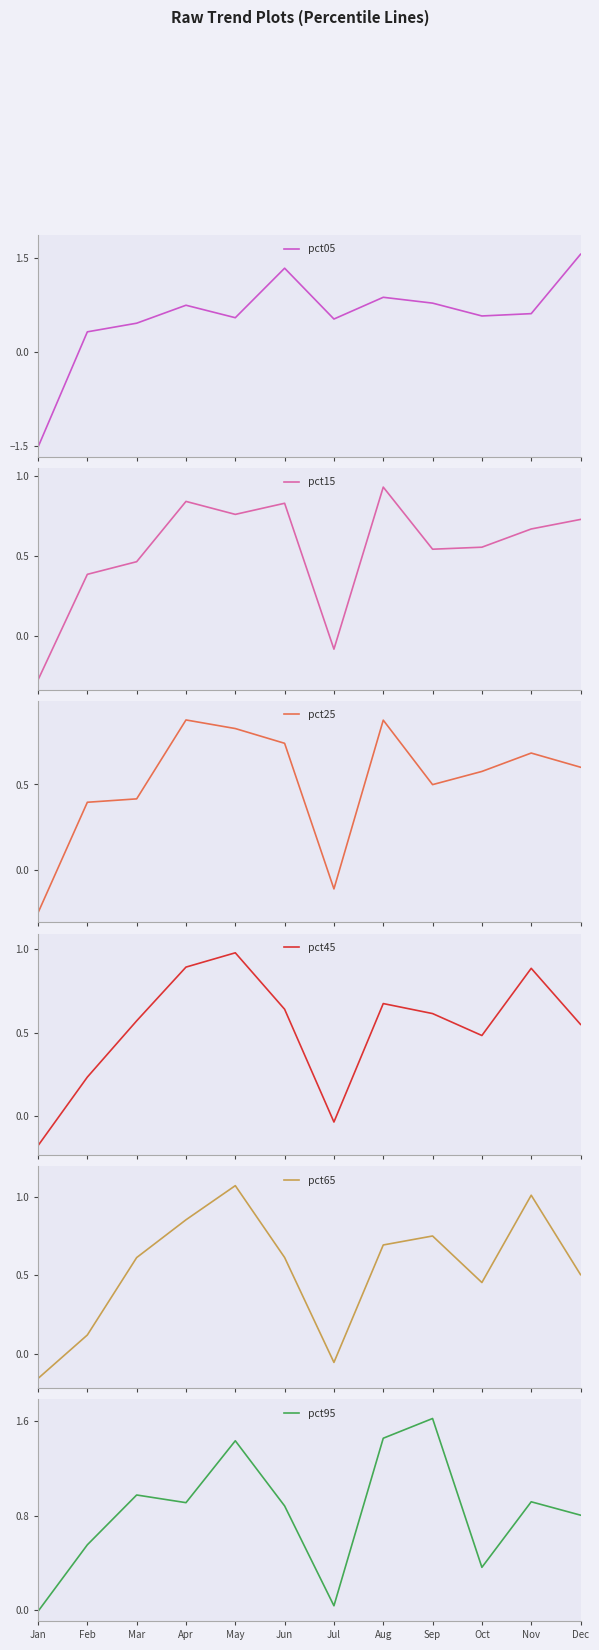

Reading left to right, extract all data points from this chart.

pct05: -1.5	0.3	0.5	0.7	0.5	1.3	0.5	0.9	0.8	0.6	0.6	1.6
pct15: -0.3	0.4	0.5	0.8	0.8	0.8	-0.1	0.9	0.5	0.6	0.7	0.7
pct25: -0.2	0.4	0.4	0.9	0.8	0.7	-0.1	0.9	0.5	0.6	0.7	0.6
pct45: -0.2	0.2	0.6	0.9	1.0	0.6	-0.0	0.7	0.6	0.5	0.9	0.5
pct65: -0.2	0.1	0.6	0.9	1.1	0.6	-0.1	0.7	0.8	0.5	1.0	0.5
pct95: -0.0	0.6	1.0	0.9	1.4	0.9	0.0	1.5	1.6	0.4	0.9	0.8